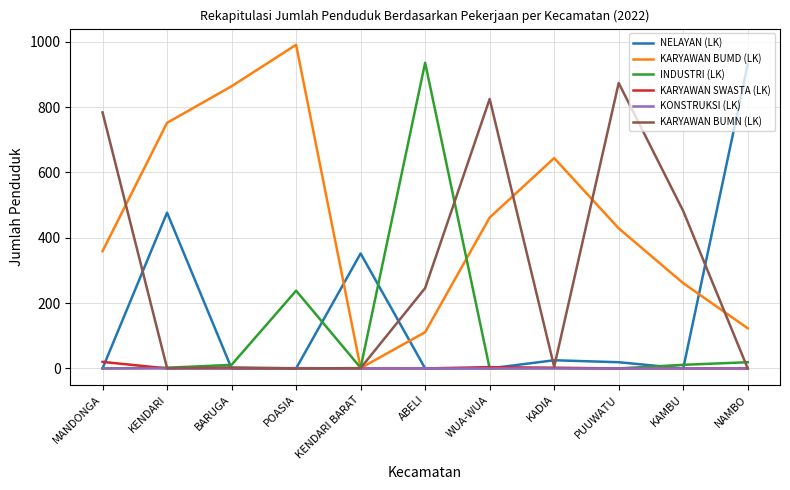

Between BARUGA and NAMBO, which series saw the biggest shift?

NELAYAN (LK)